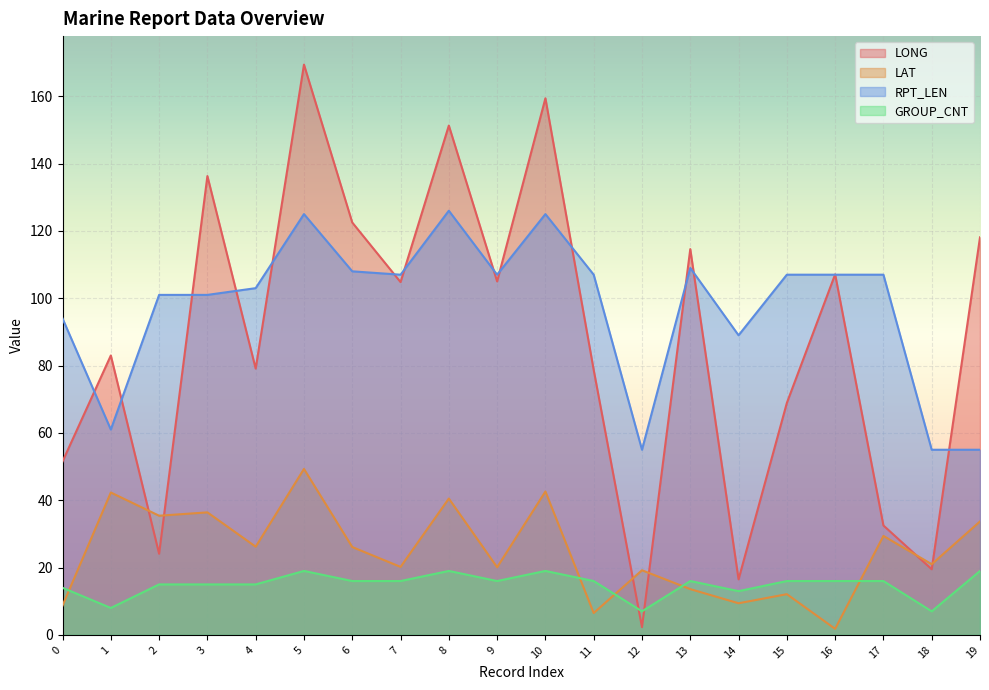

List the series in order of their peak value, lowest first.

GROUP_CNT, LAT, RPT_LEN, LONG